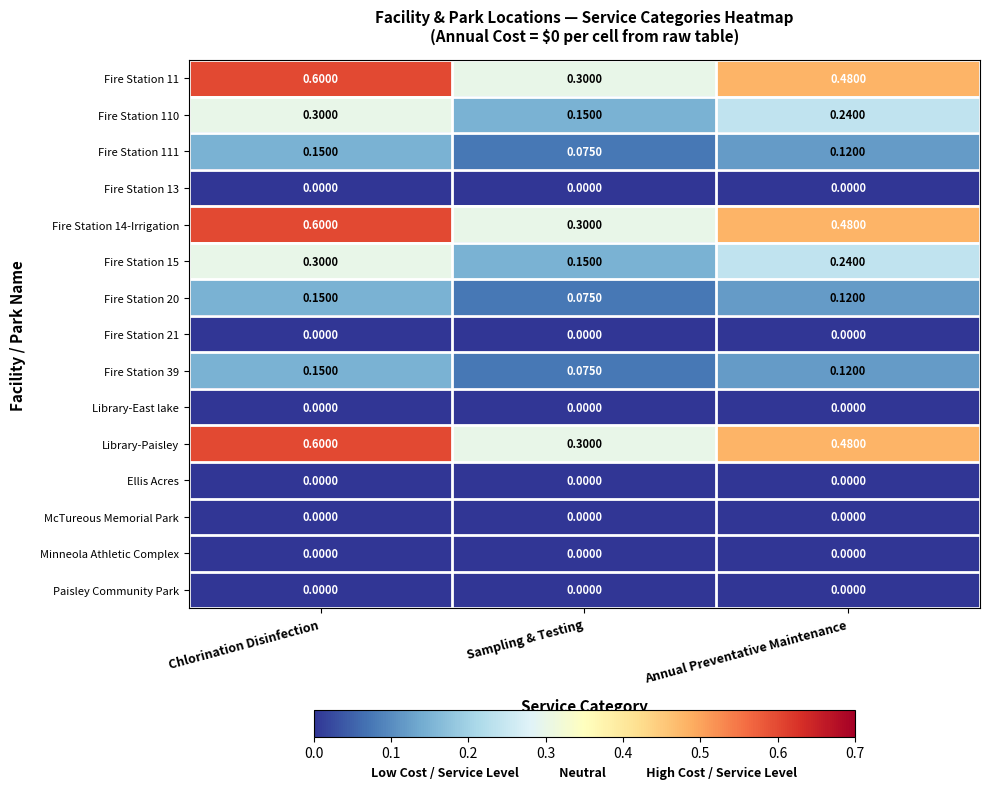

At which category is the sum across all series the highest?

Chlorination Disinfection